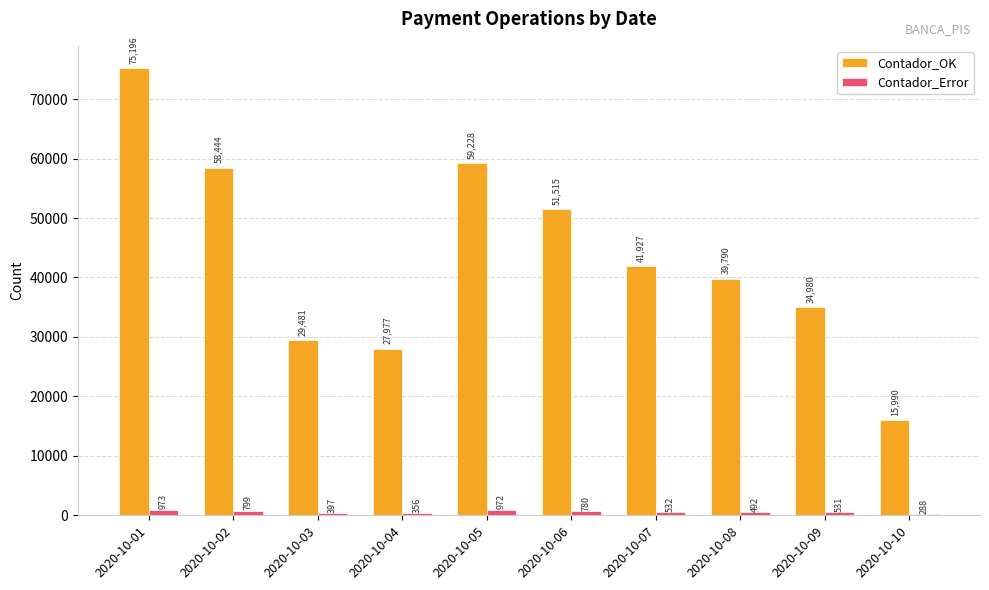

Are the bars grouped side by side (vs. stacked)?

Yes